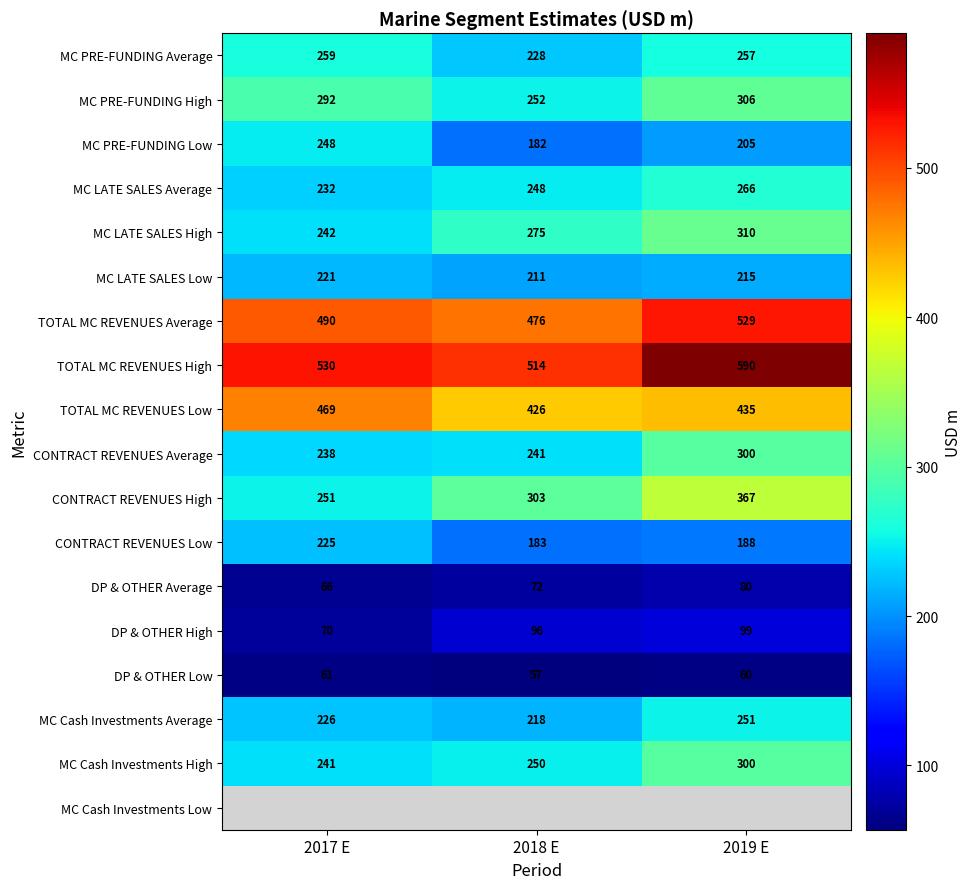

How many series are shown in this chart?

18